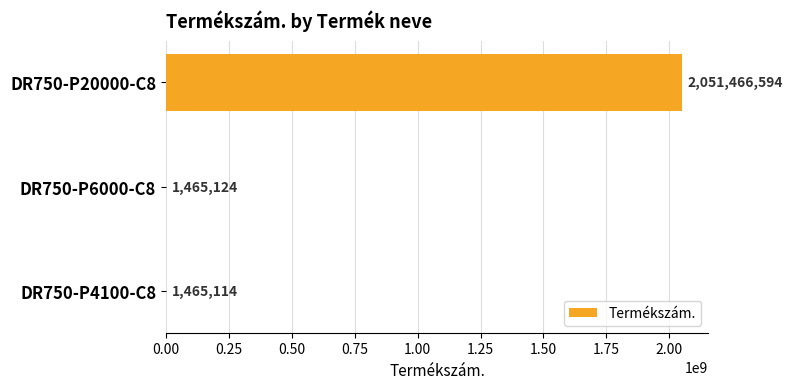

Approximately how many times larger is the value at DR750-P6000-C8 compared to DR750-P4100-C8?

1.0